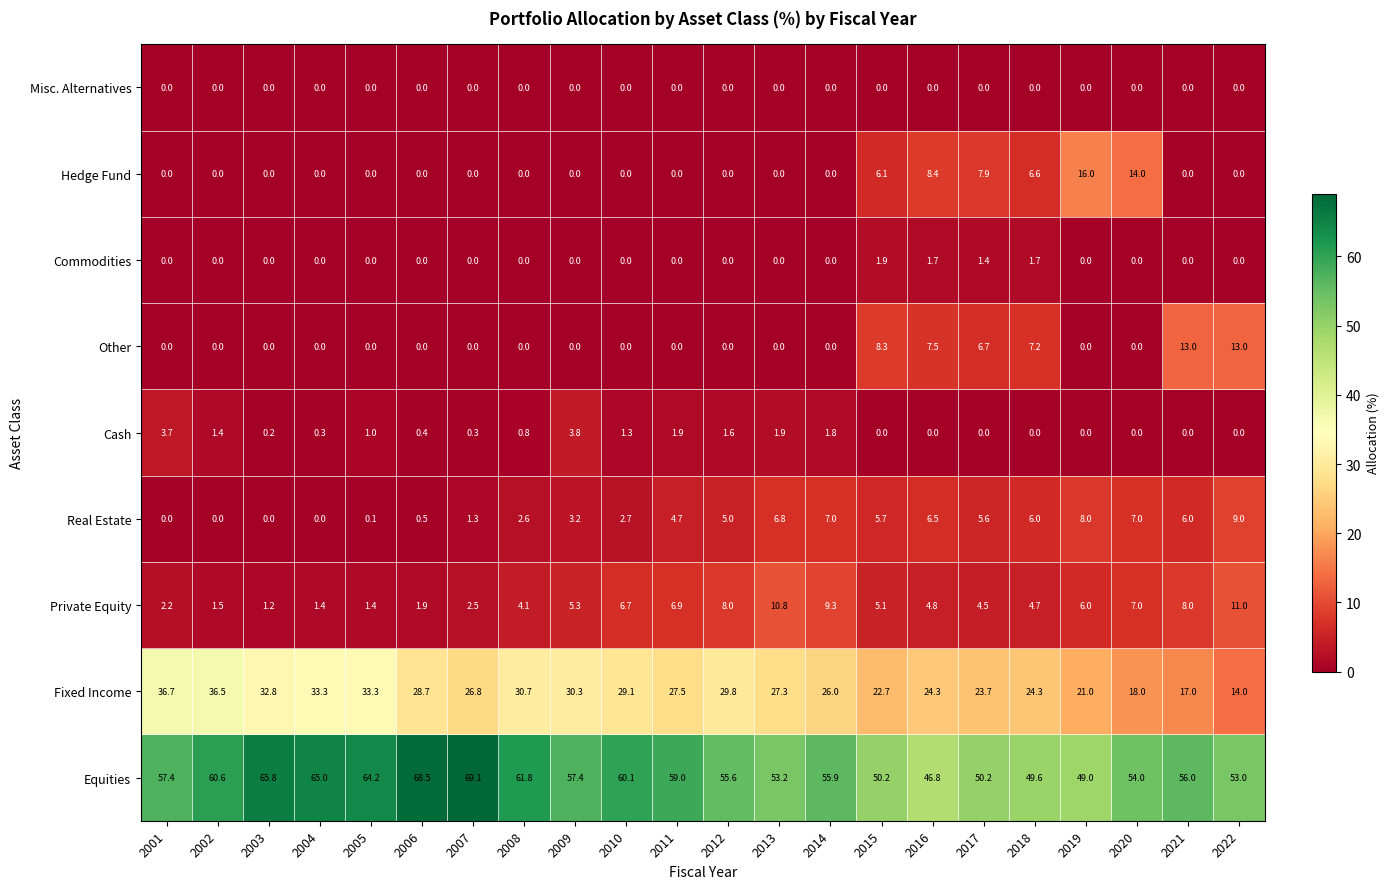

What is the spread (max minus min) of values at 2005?

64.2